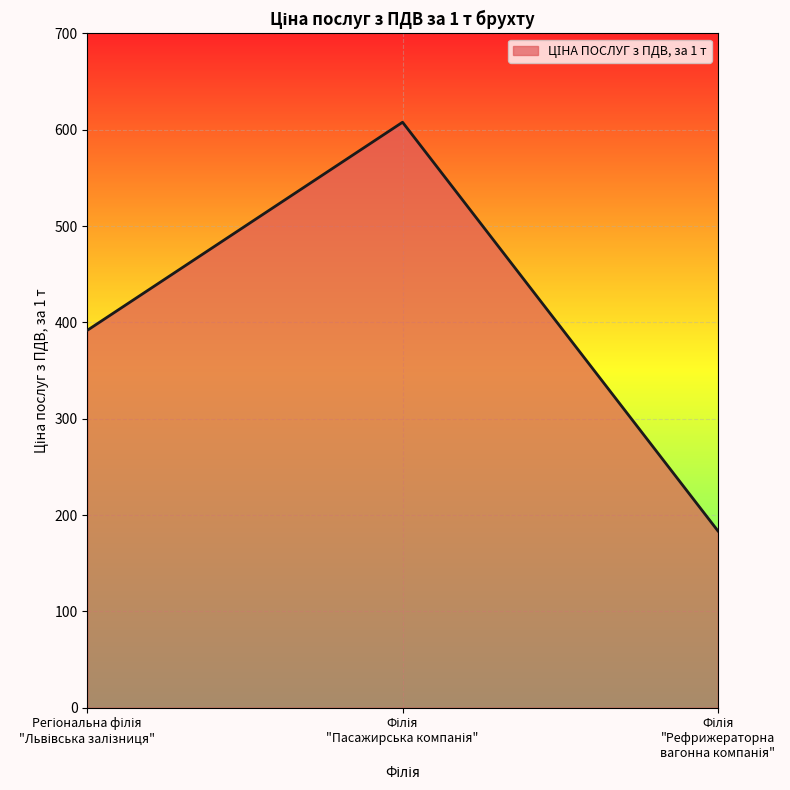

What is the average value?

394.4